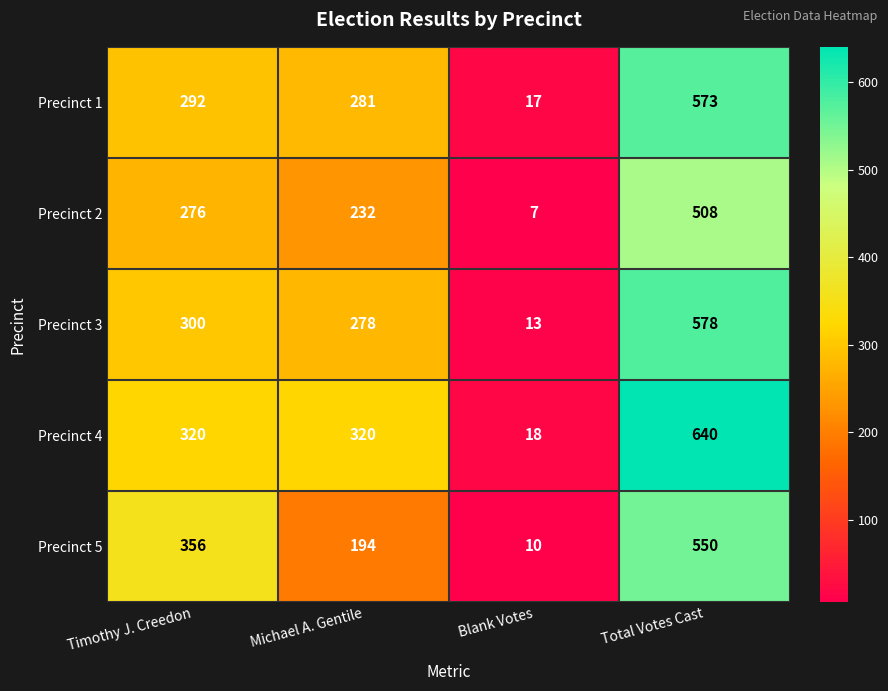

Rank the series by their maximum value, from highest to lowest.

Precinct 4, Precinct 3, Precinct 1, Precinct 5, Precinct 2